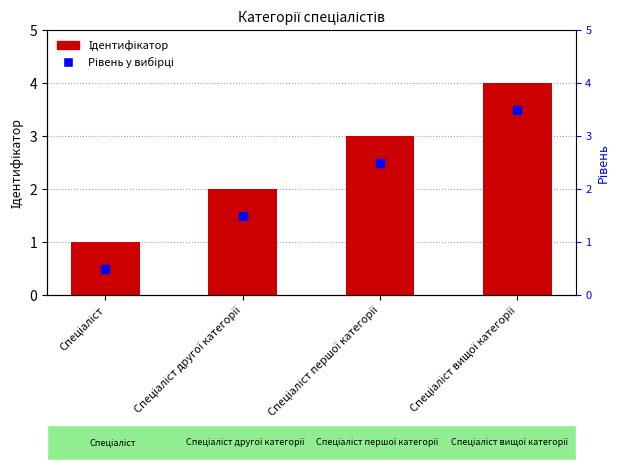

What is the change in value from Спеціаліст першої категорії to Спеціаліст вищої категорії?

+1